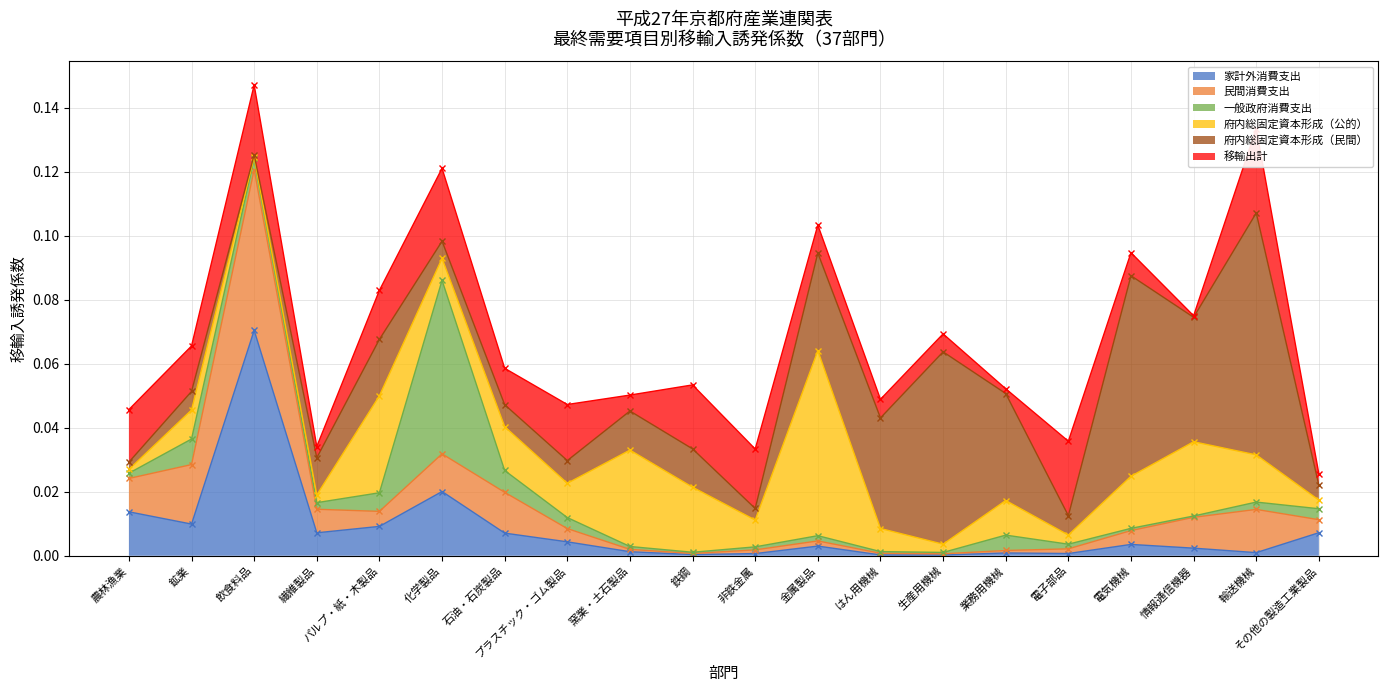

At which category is the sum across all series the highest?

飲食料品